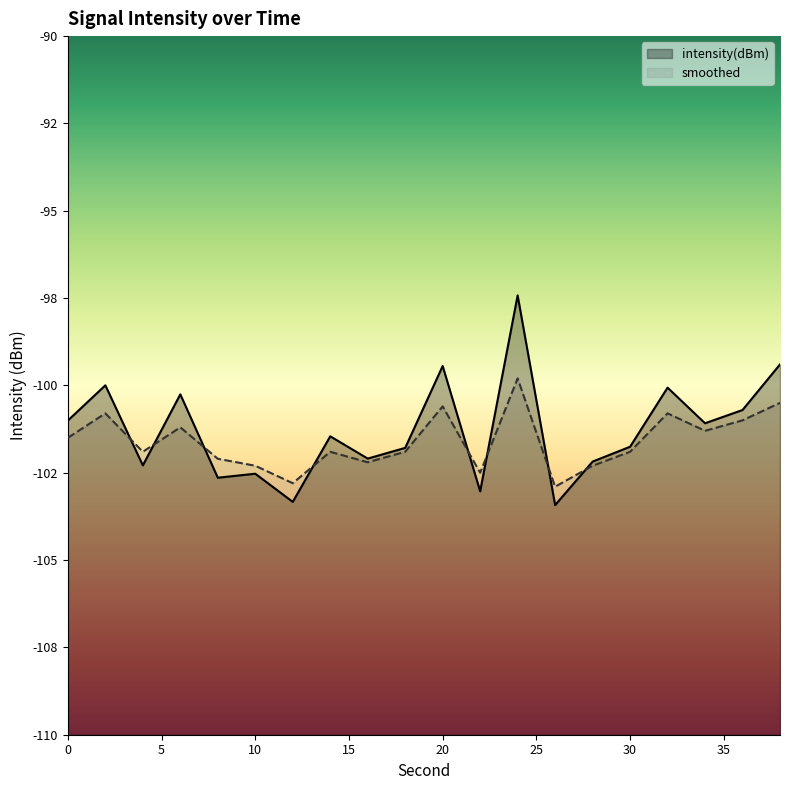

How many values in the smoothed series exceed -101?

5